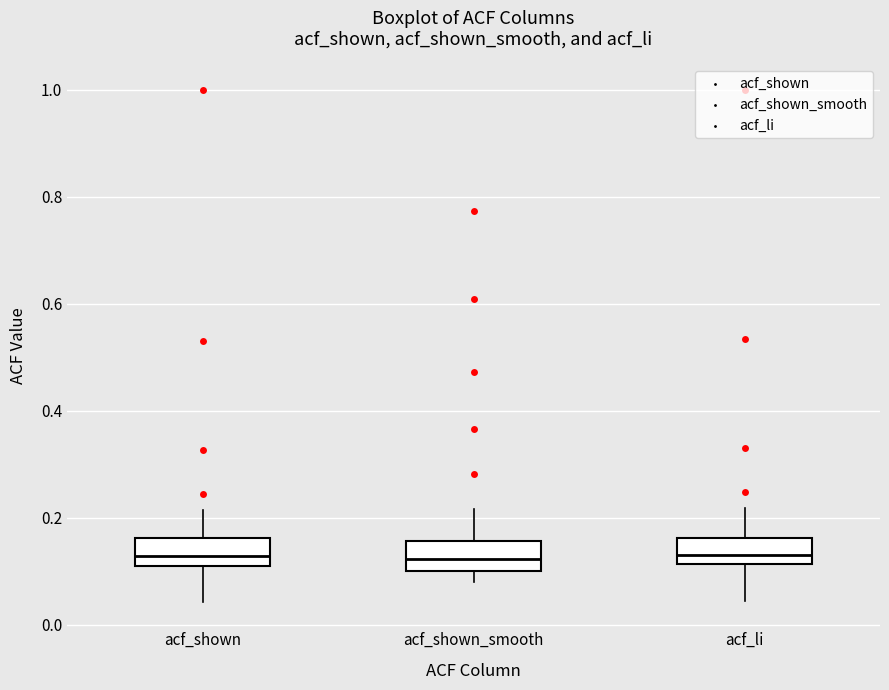

Reading left to right, read every box against the y-axis: the position of its median line, the range the box covers, and the ends of its whiskers. The values are not printed on the chart, so give them approximately, as read against the axis.

acf_shown: median 0.12 (inside the box), box 0.12 to 0.16, whiskers 0.04 to 0.22
acf_shown_smooth: median 0.12, box 0.10 to 0.16, whiskers 0.08 to 0.22
acf_li: median 0.14, box 0.12 to 0.16, whiskers 0.04 to 0.22